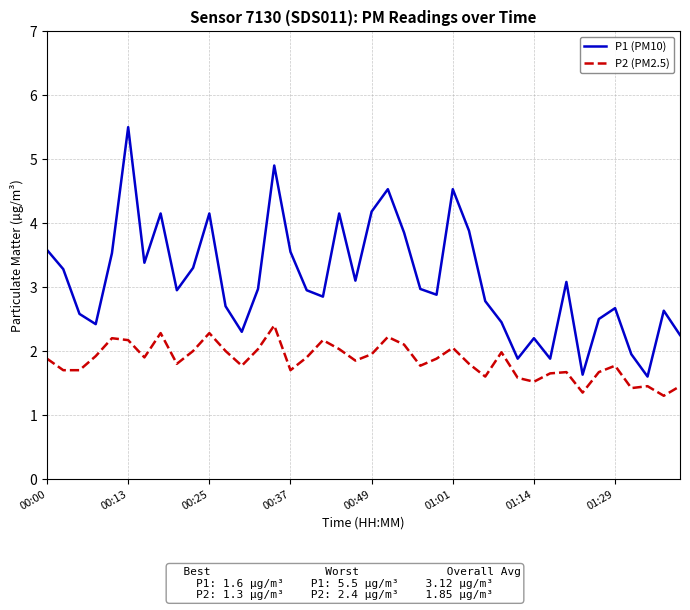

What is the highest value of the P2 (PM2.5) series?

2.4